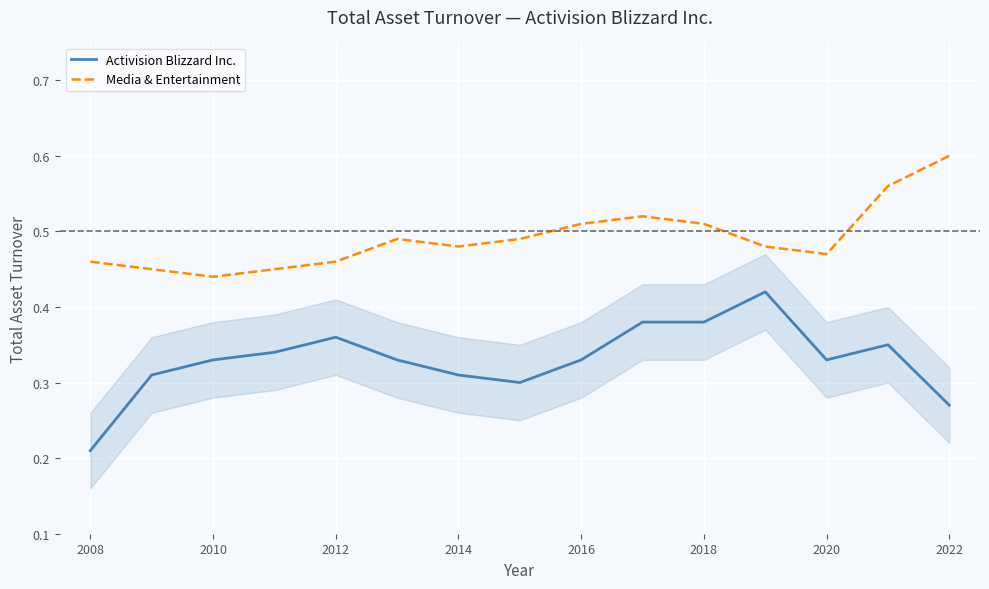

How many Media & Entertainment values are between 0 and 1?

15